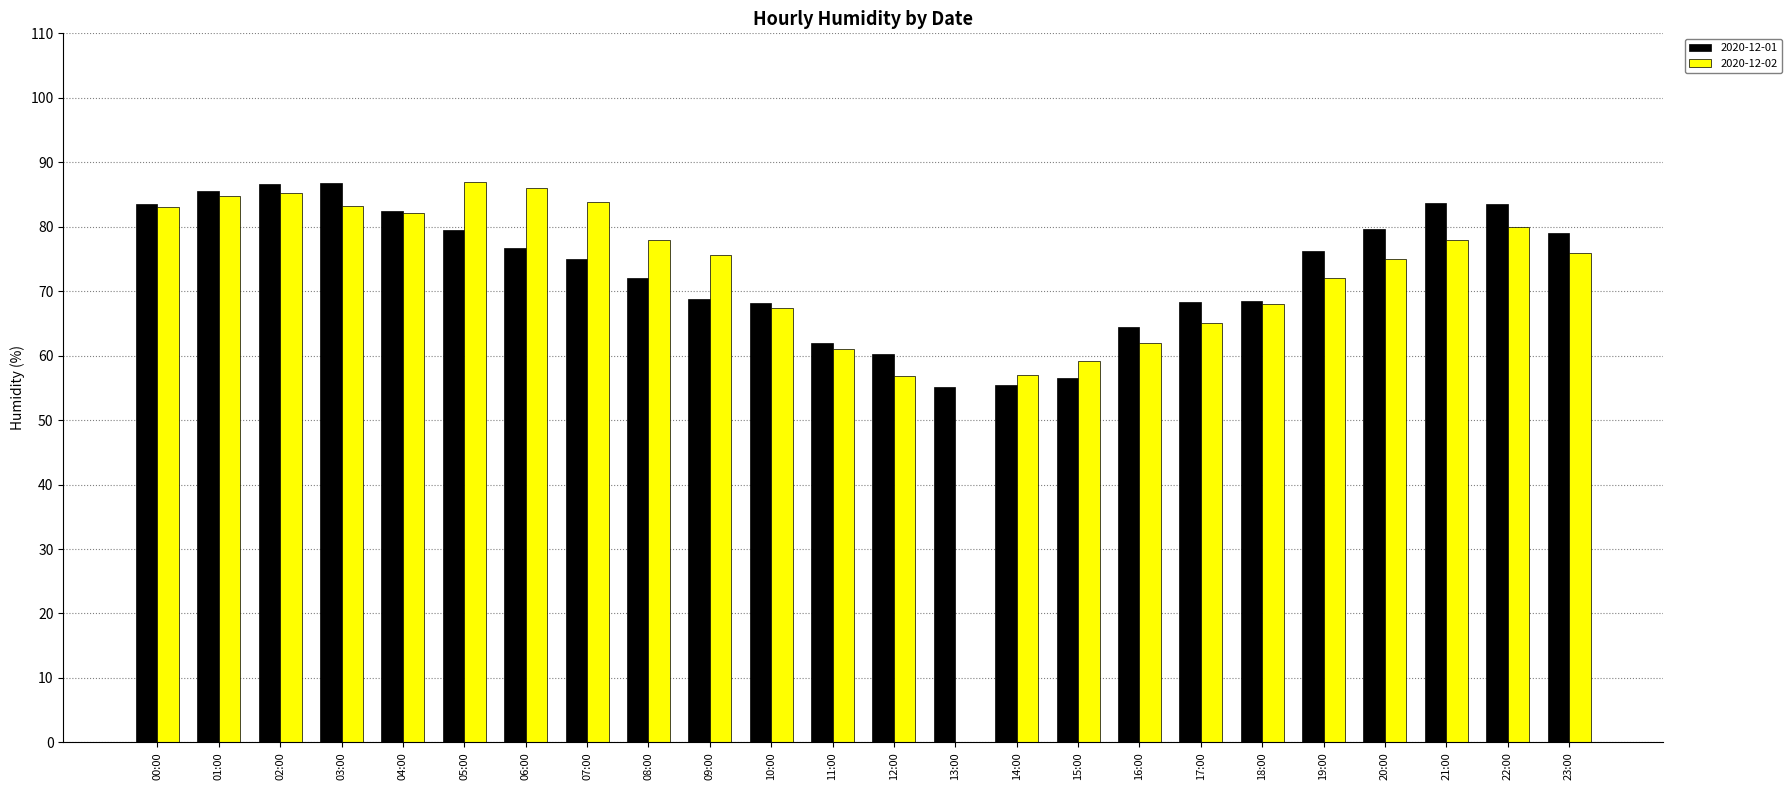

Is the value of 2020-12-01 at 14:00 greater than the value of 2020-12-02 at 23:00?

No